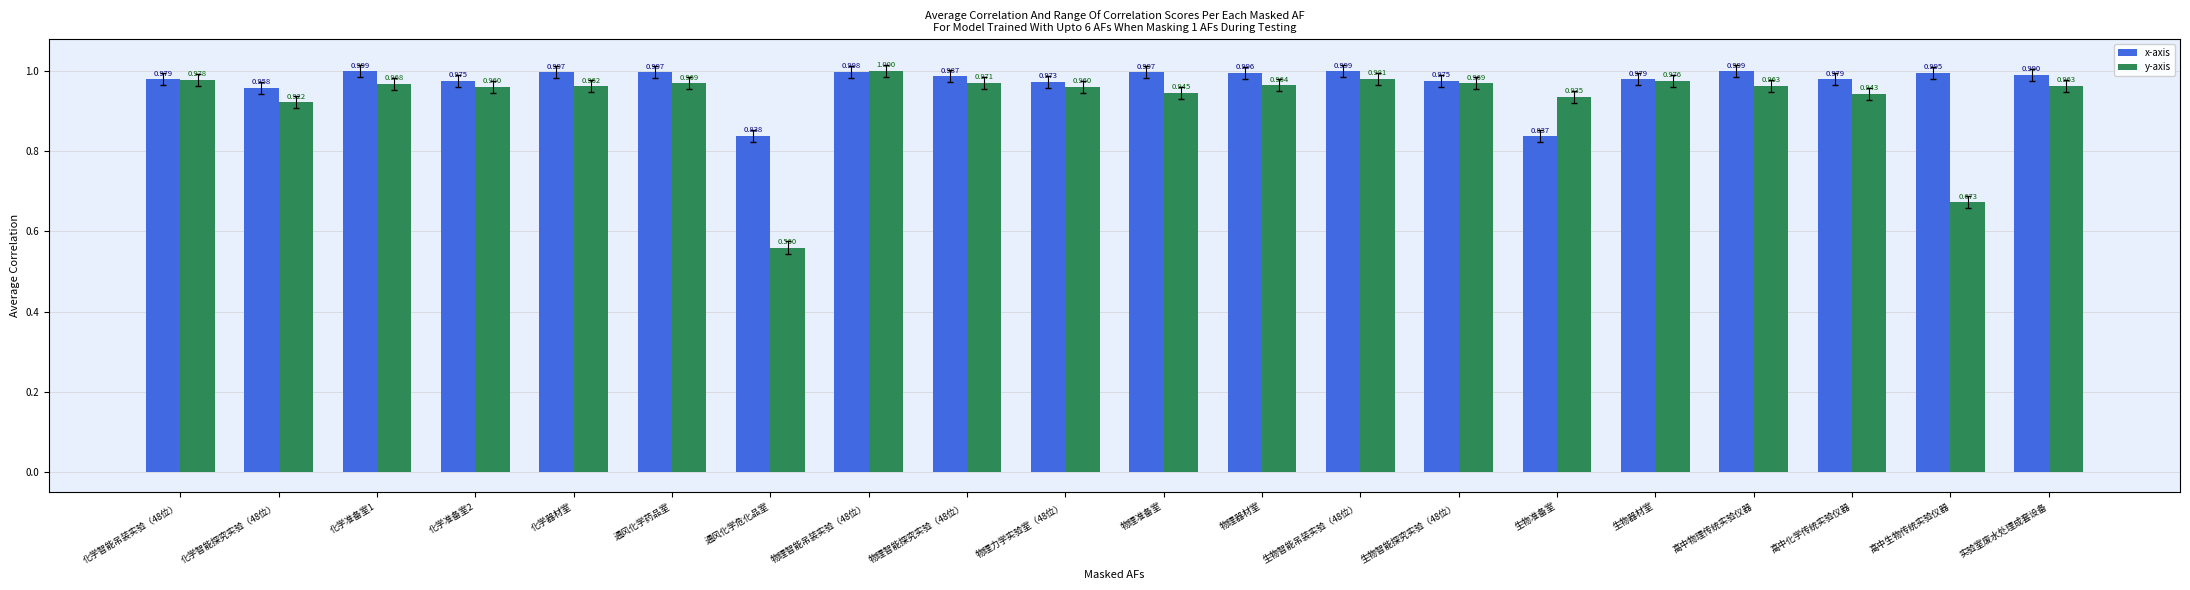

Does the chart contain stacked bars?

No